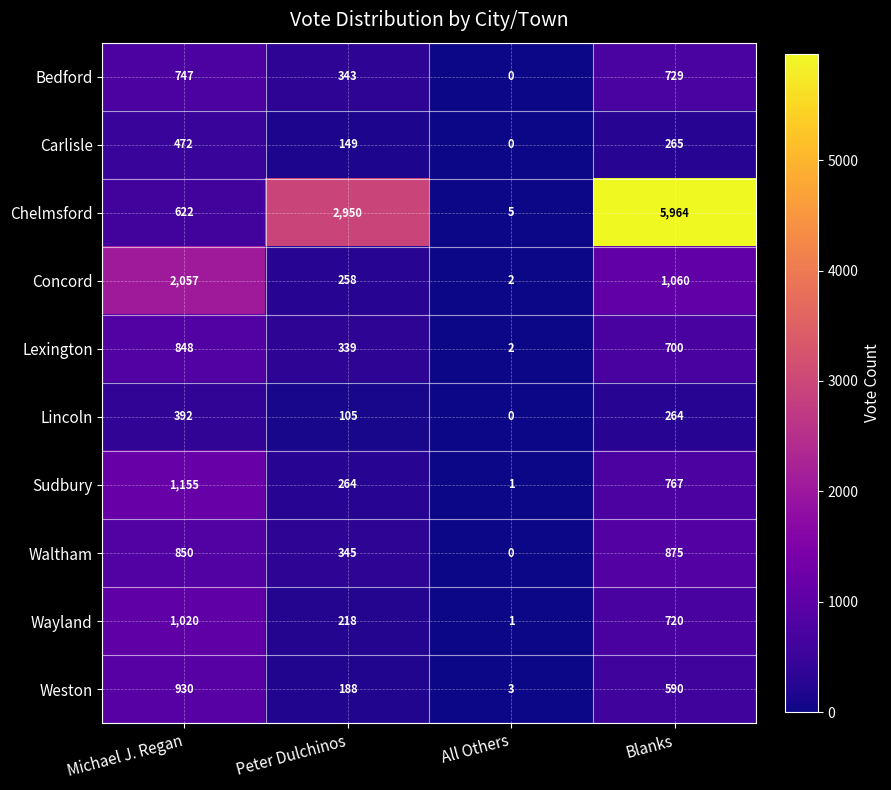

Which series has the largest total across all categories?

Chelmsford